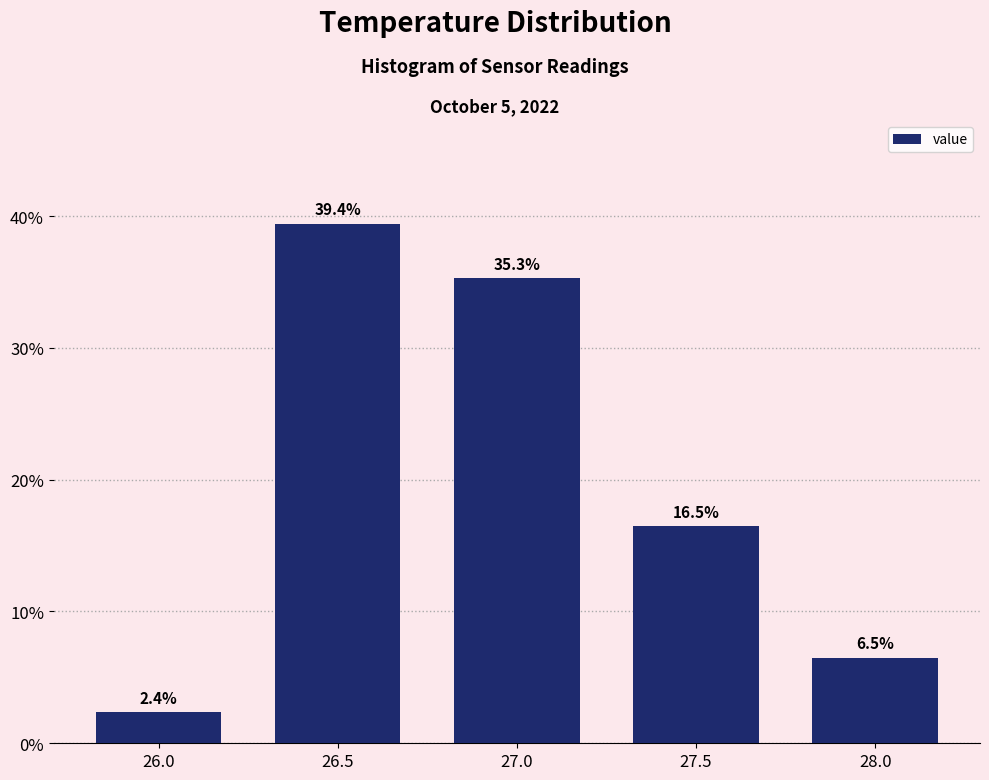

Reading left to right, transcribe all the data shown in this chart.

2.4	39.4	35.3	16.5	6.5